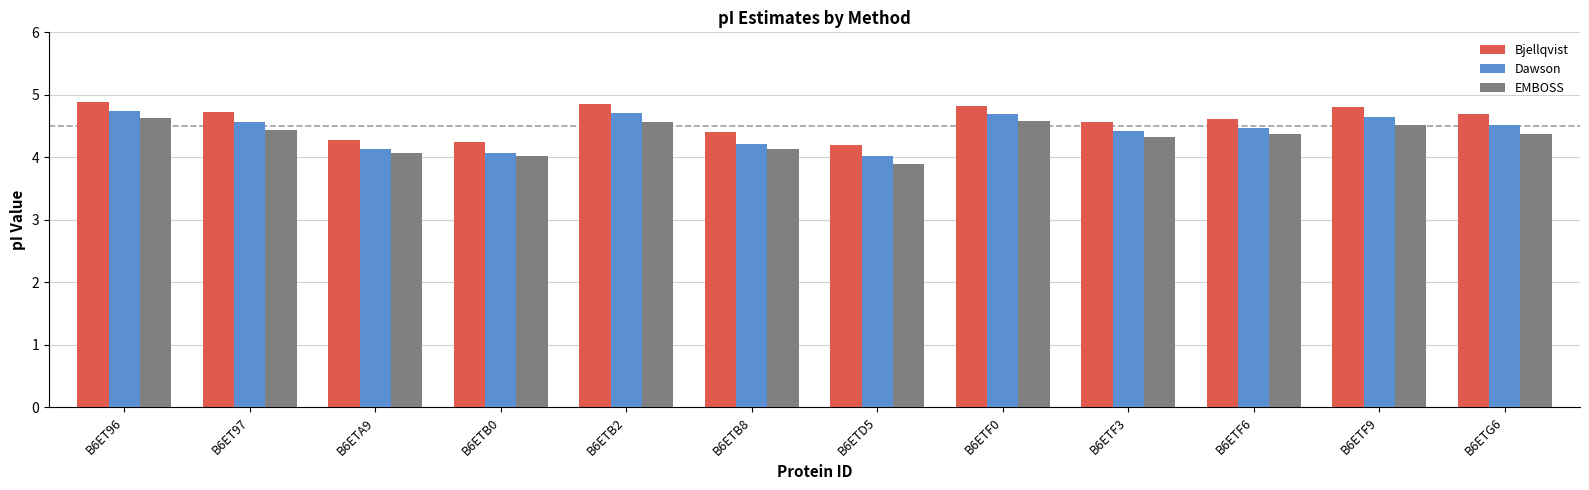

At which label does EMBOSS reach its minimum?

B6ETD5